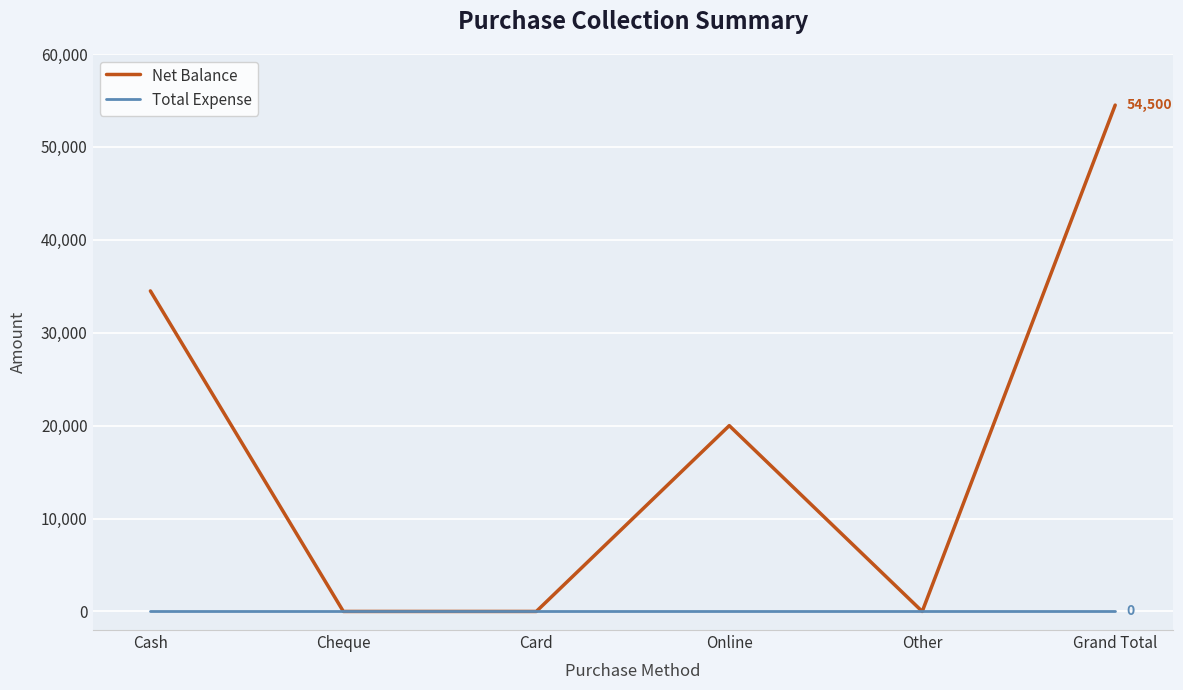

Rank the series by their maximum value, from lowest to highest.

Total Expense, Net Balance